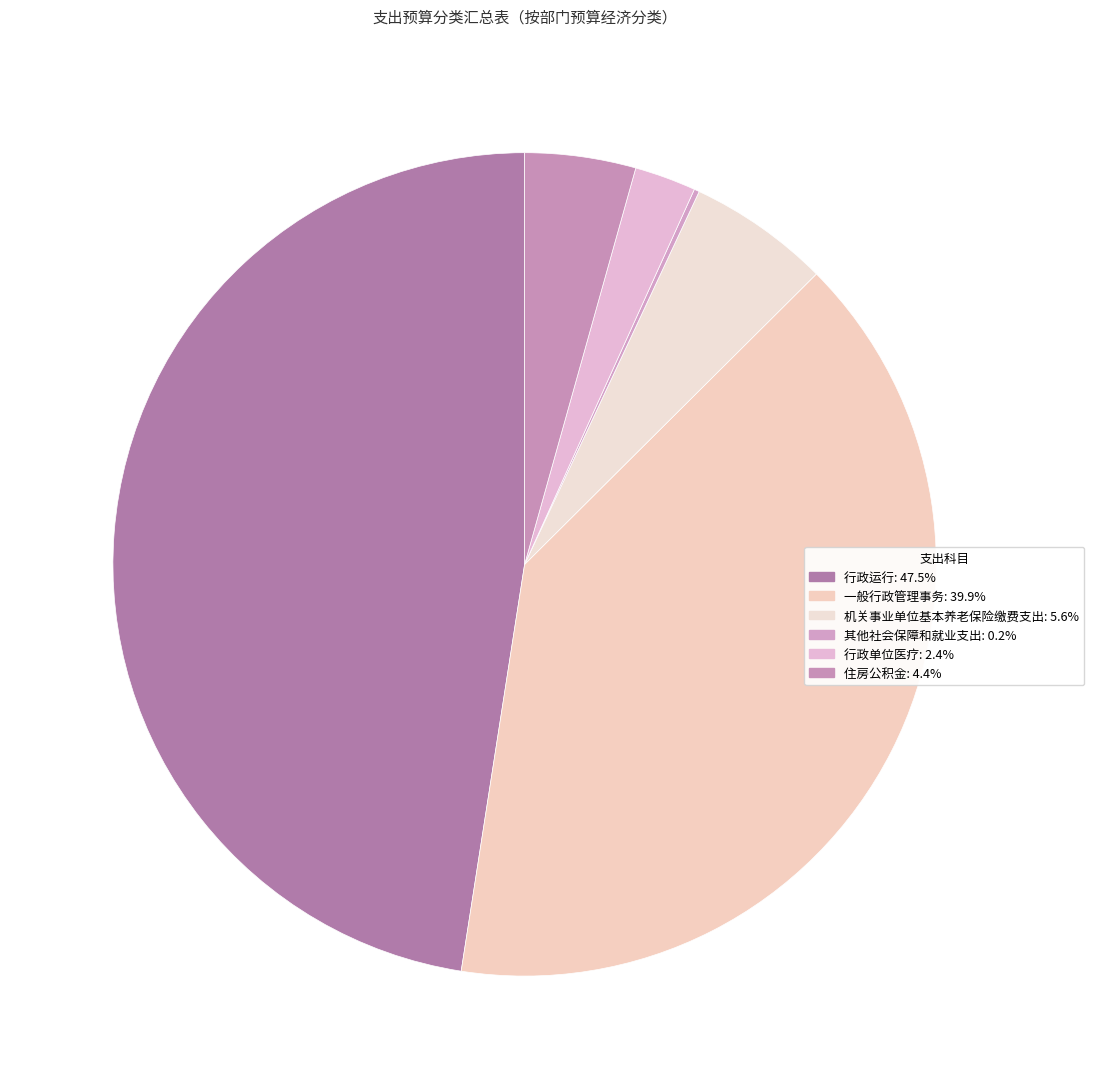

Is it true that 住房公积金 is 18% of the pie?

False